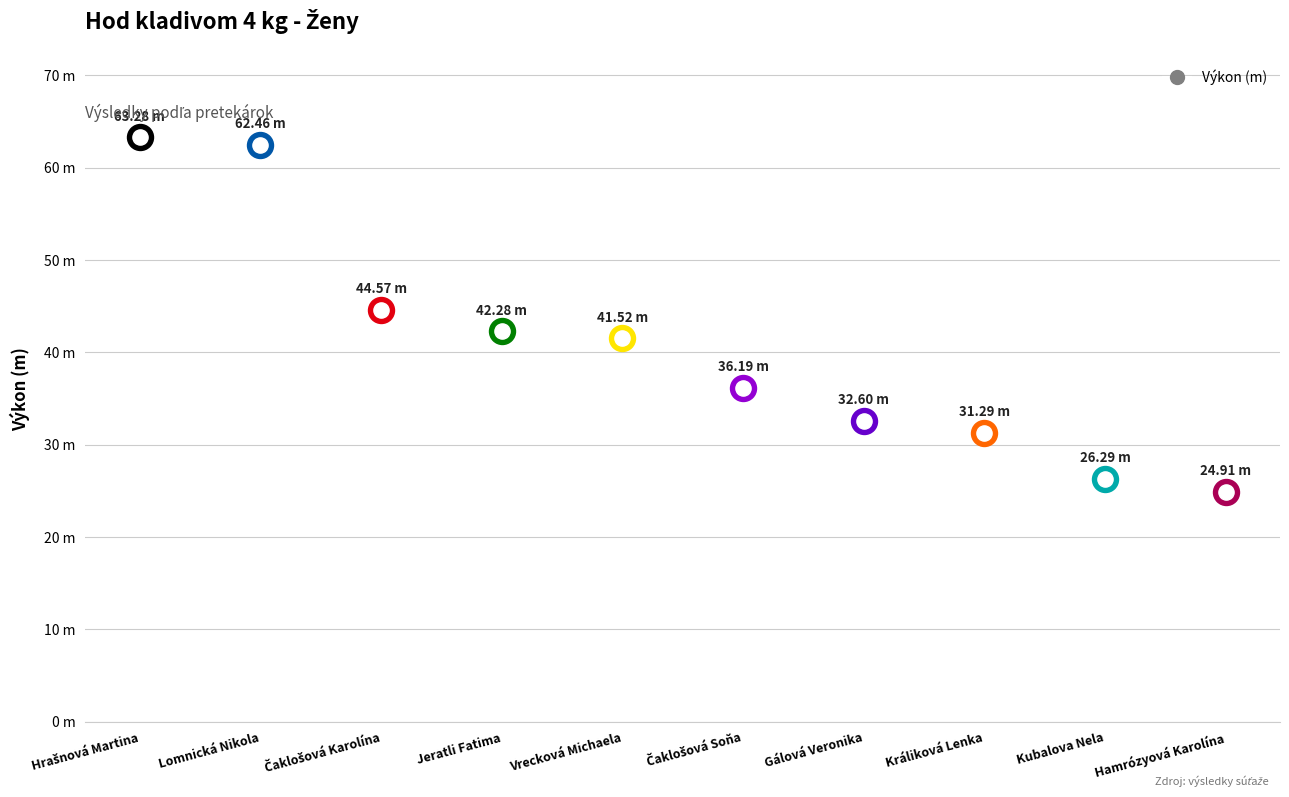

What is the ratio of the value at Kubalova Nela to the value at Hrašnová Martina?

0.4